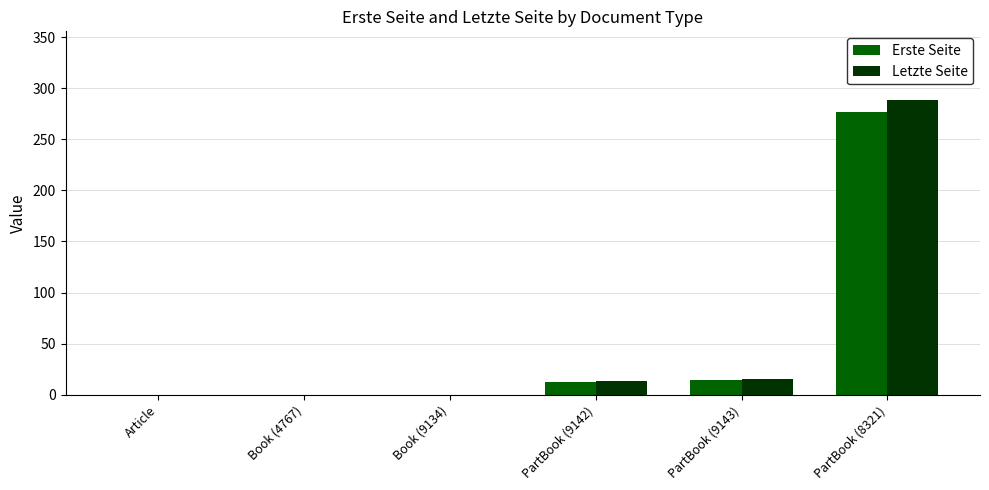

At which category is the sum across all series the highest?

PartBook (8321)